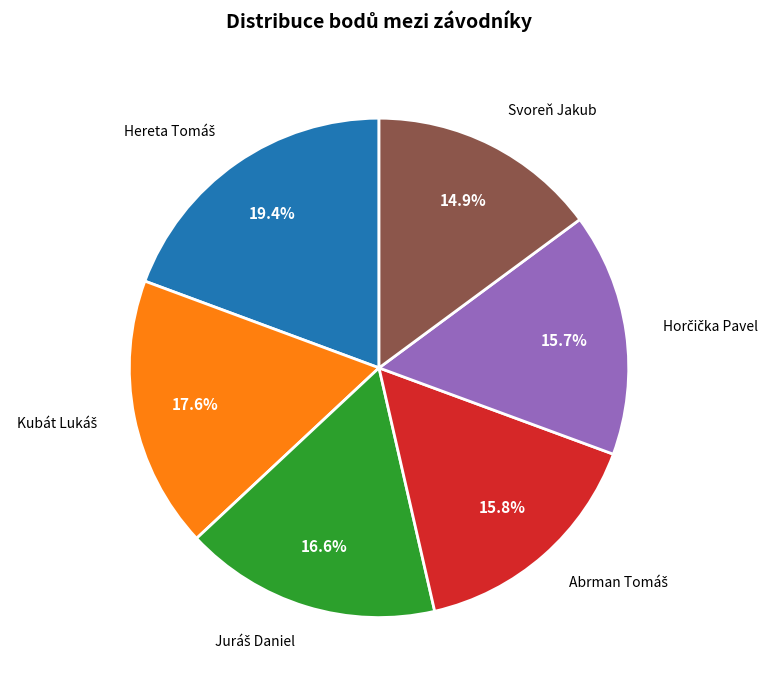

Is there a majority slice in this chart?

No